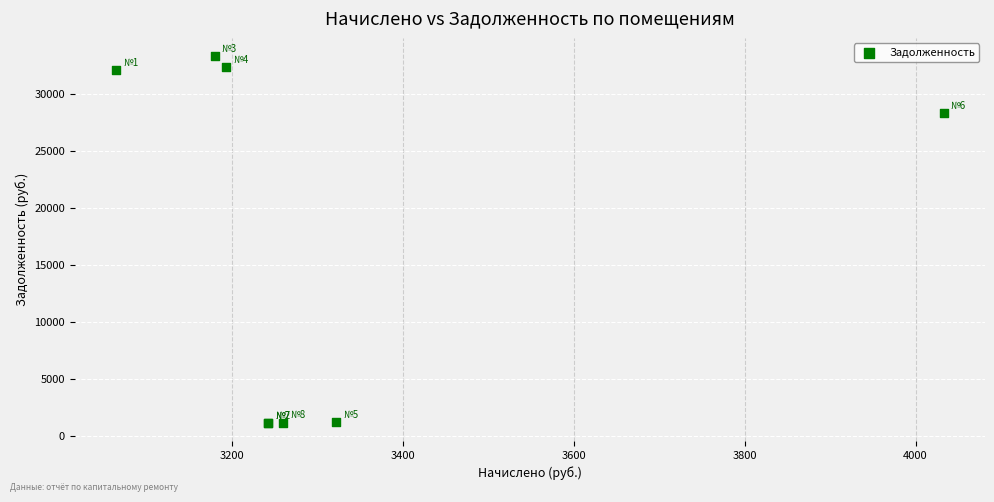

What Y value in the scatter plot is closest to 17226?

28313.4